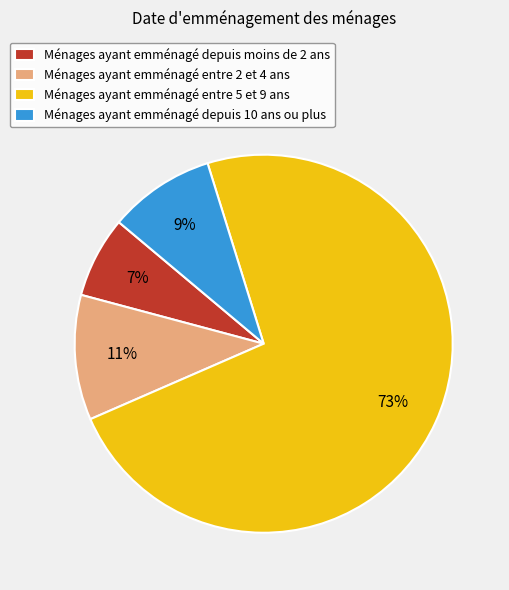

Is the sum of Ménages ayant emménagé entre 5 et 9 ans and Ménages ayant emménagé depuis 10 ans ou plus greater than half?

Yes